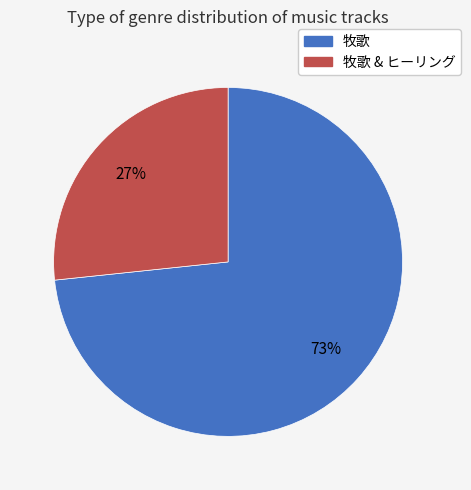

Is there any slice that represents more than half of the pie?

Yes